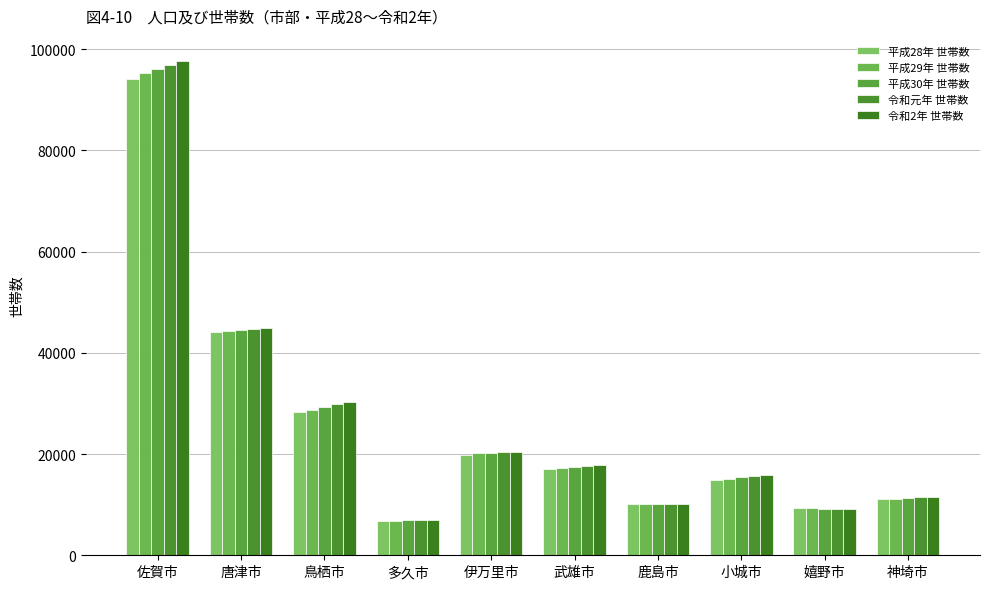

What is the difference between the highest and lowest values at 佐賀市?

3637